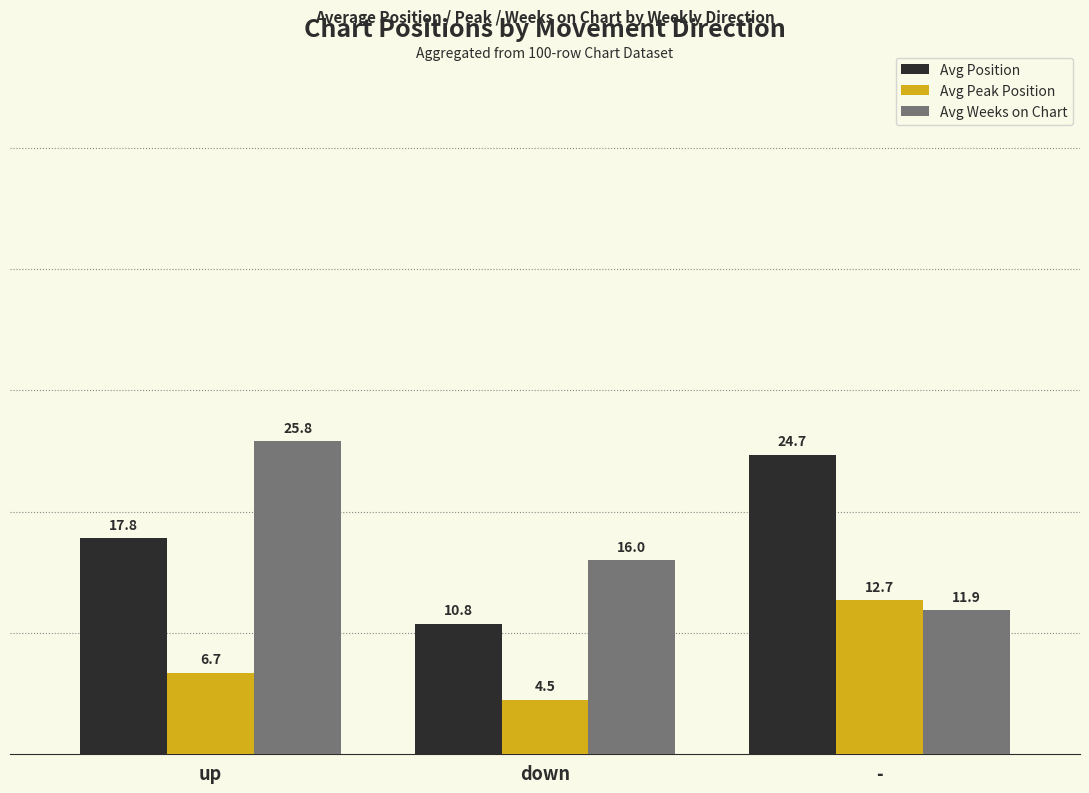

How many groups of bars are there?

3